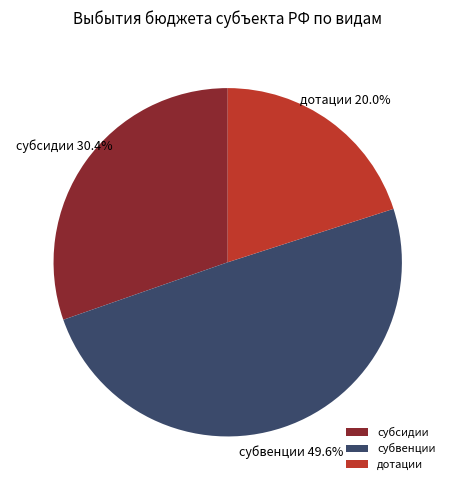

To the nearest percent, what is the difference between the largest and smallest slice percentages?

30%